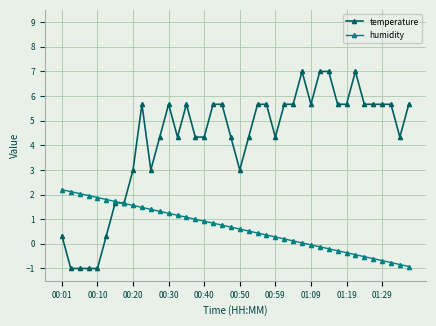

After their last crossing, which series has the higher values: humidity or temperature?

temperature